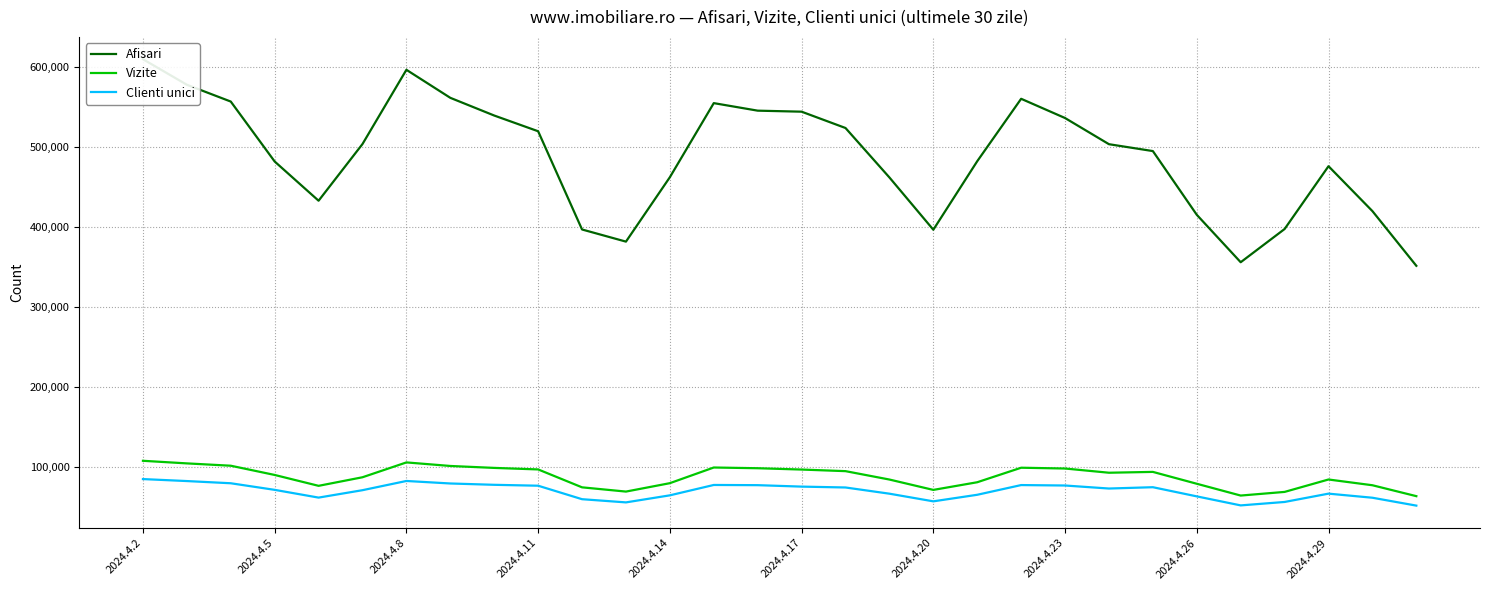

What is the lowest value of the Vizite series?

63960